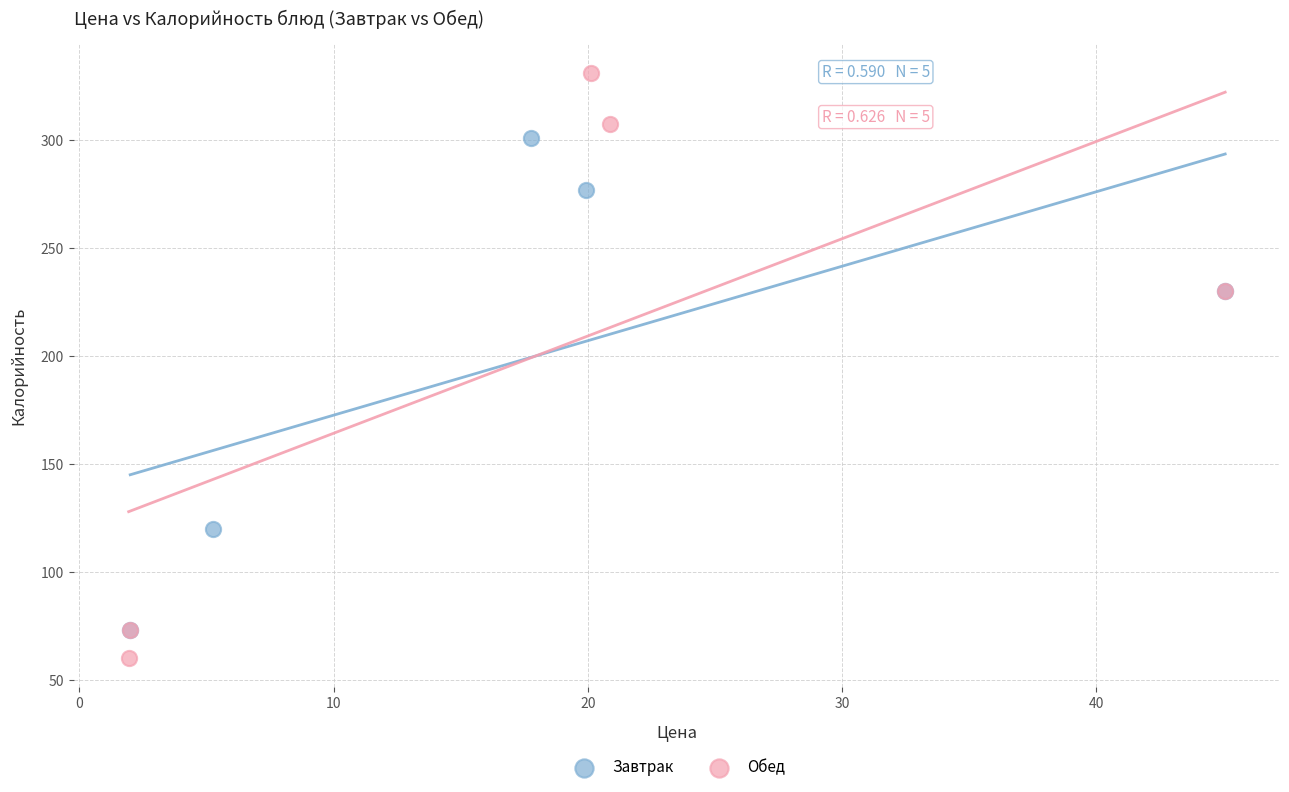

Which series has the widest spread of Y values?

Обед